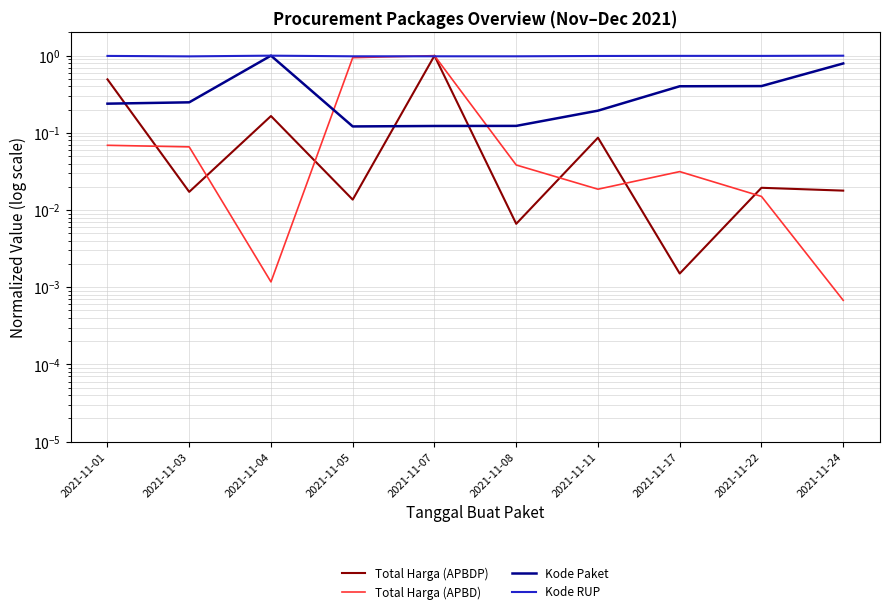

Reading left to right, extract all data points from this chart.

Total Harga (APBDP): 2021-11-01=0.5	2021-11-03=0.0	2021-11-04=0.2	2021-11-05=0.0	2021-11-07=1.0	2021-11-08=0.0	2021-11-11=0.1	2021-11-17=0.0	2021-11-22=0.0	2021-11-24=0.0
Total Harga (APBD): 2021-11-01=0.1	2021-11-03=0.1	2021-11-04=0.0	2021-11-05=0.9	2021-11-07=1.0	2021-11-08=0.0	2021-11-11=0.0	2021-11-17=0.0	2021-11-22=0.0	2021-11-24=0.0
Kode Paket: 2021-11-01=0.2	2021-11-03=0.2	2021-11-04=1.0	2021-11-05=0.1	2021-11-07=0.1	2021-11-08=0.1	2021-11-11=0.2	2021-11-17=0.4	2021-11-22=0.4	2021-11-24=0.8
Kode RUP: 2021-11-01=1.0	2021-11-03=1.0	2021-11-04=1.0	2021-11-05=1.0	2021-11-07=1.0	2021-11-08=1.0	2021-11-11=1.0	2021-11-17=1.0	2021-11-22=1.0	2021-11-24=1.0